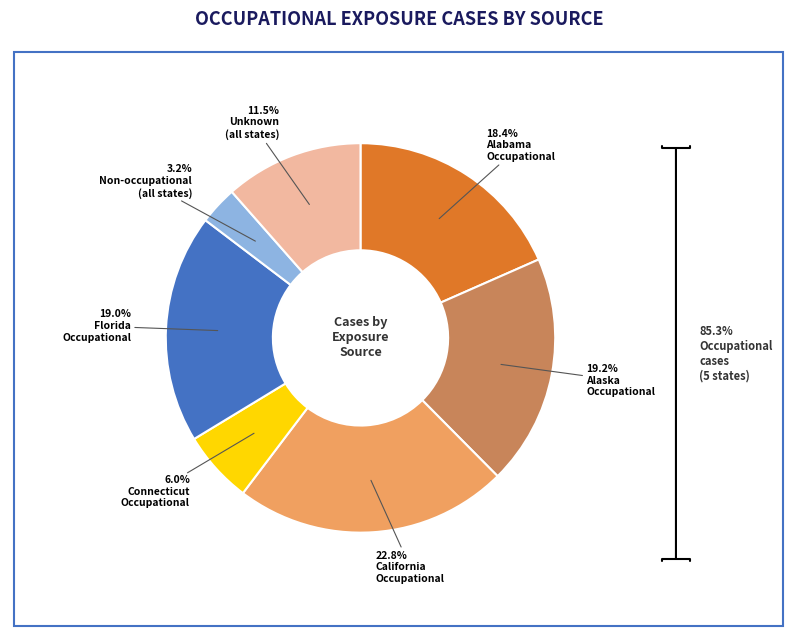

Does any single category account for the majority?

No